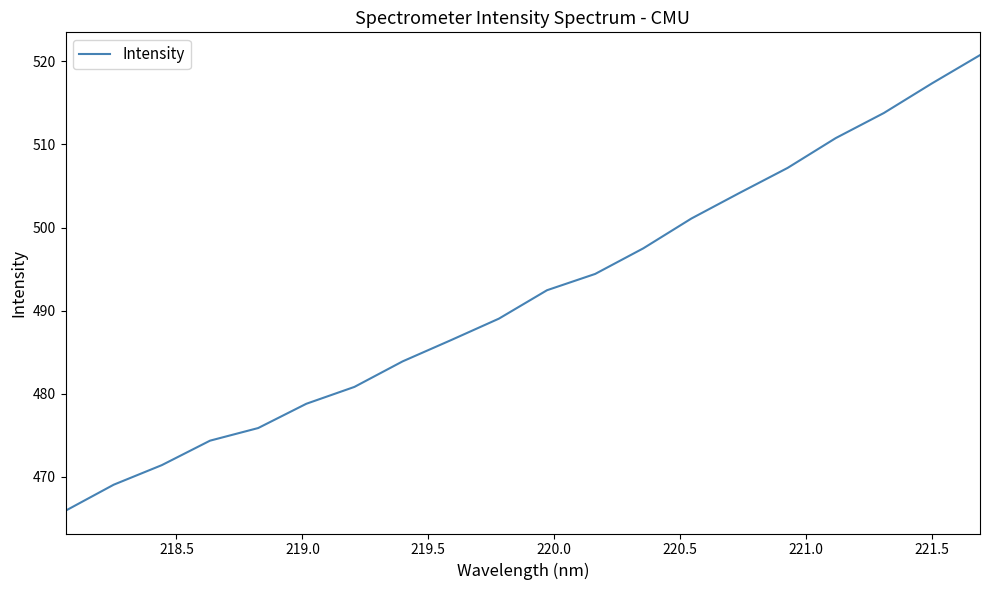

What is the minimum value shown in the chart?

465.9